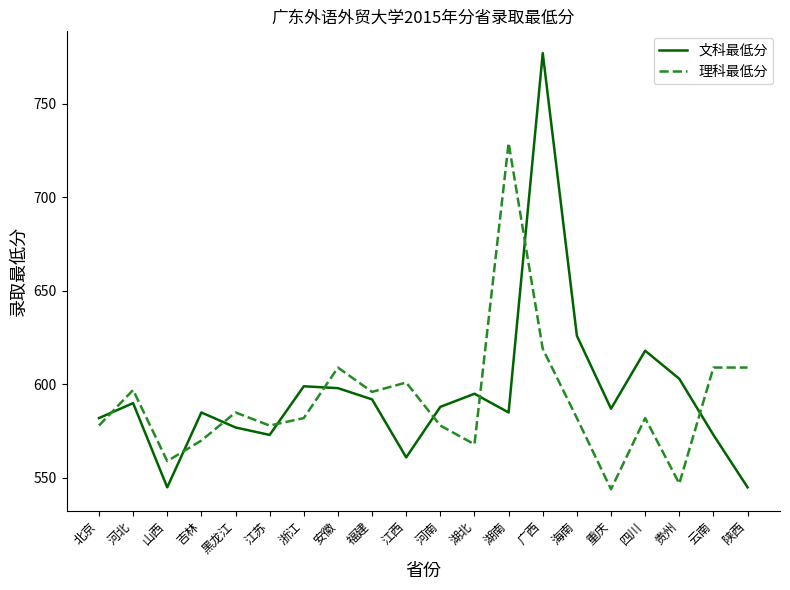

Read the 理科最低分 value at 安徽.

609